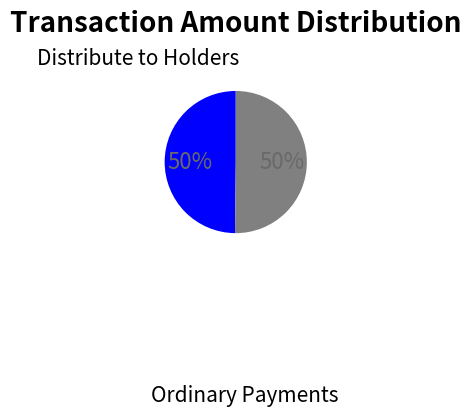

Combined, do Ordinary Payments and Distribute to Holders account for over 50%?

Yes